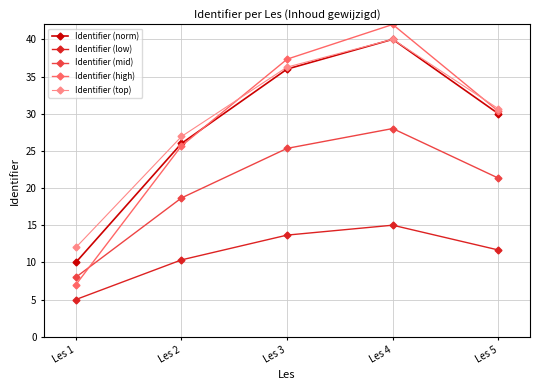

Is it true that Identifier (low) equals 13.7 at Les 3?

True